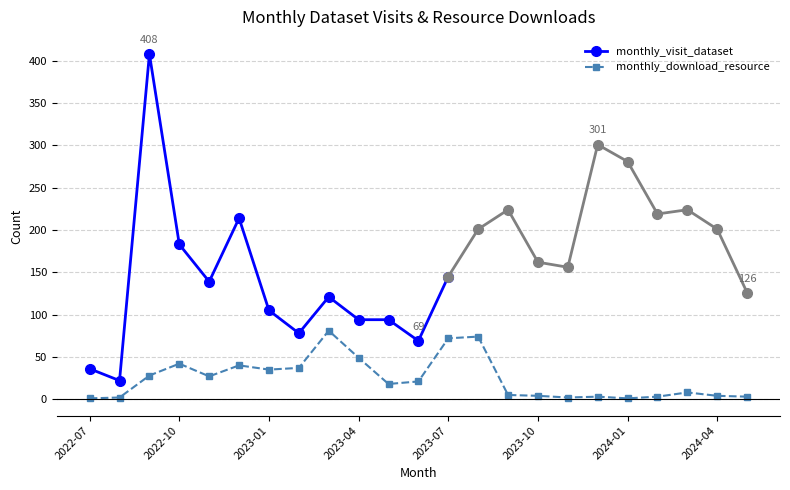

What is the label of the 4th point from the left?

2022-10